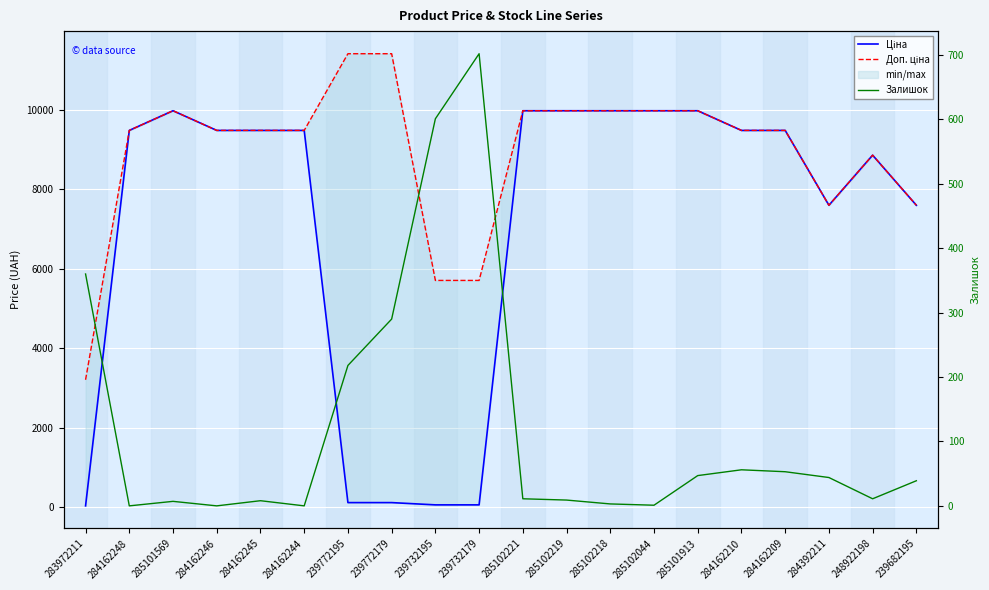

What is the total value across all series at 239732195?

6363.1